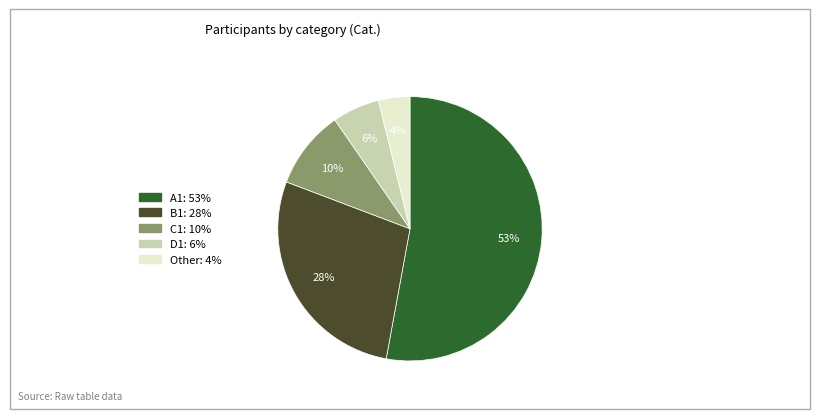

To the nearest percent, what is the average slice percentage?

20%